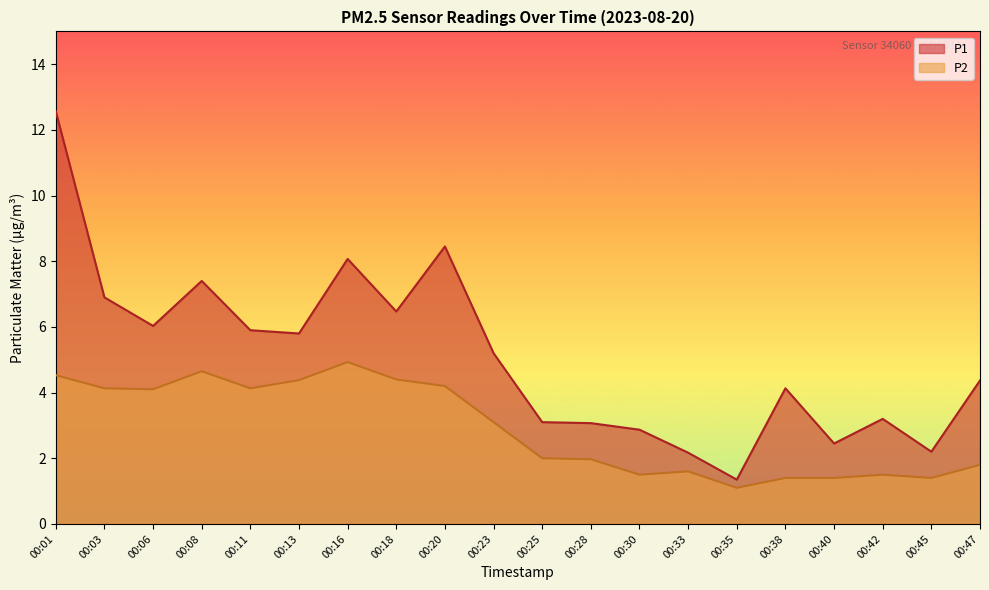

List the series in order of their overall mean, highest first.

P1, P2